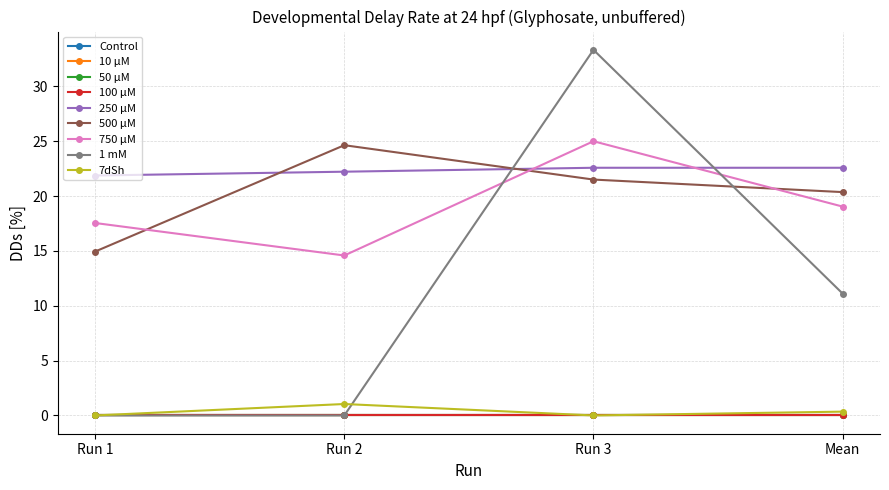

Between Run 1 and Run 3, which is larger?

Run 3